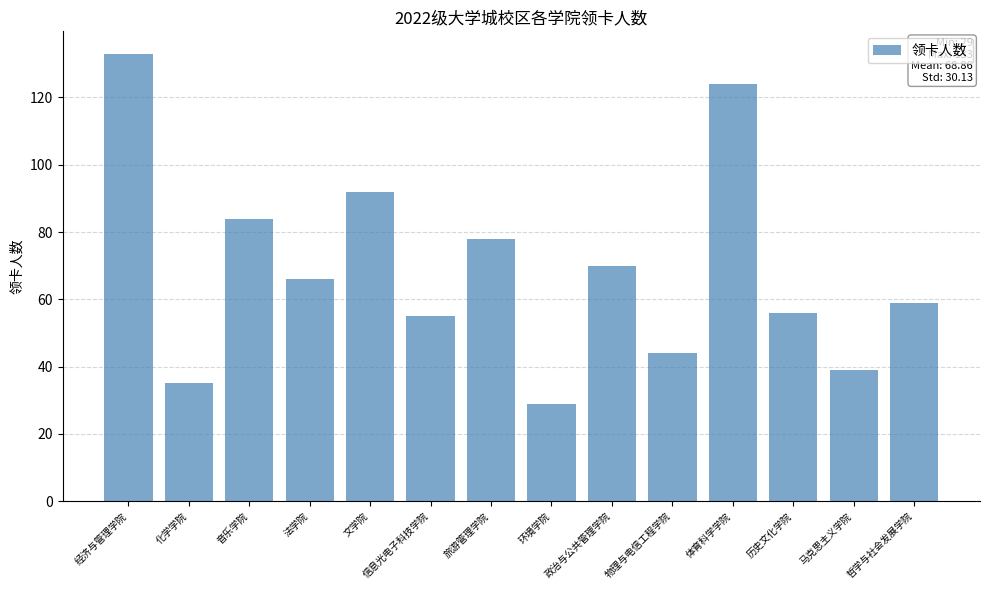

What is the sum of the values at 旅游管理学院 and 环境学院?

107